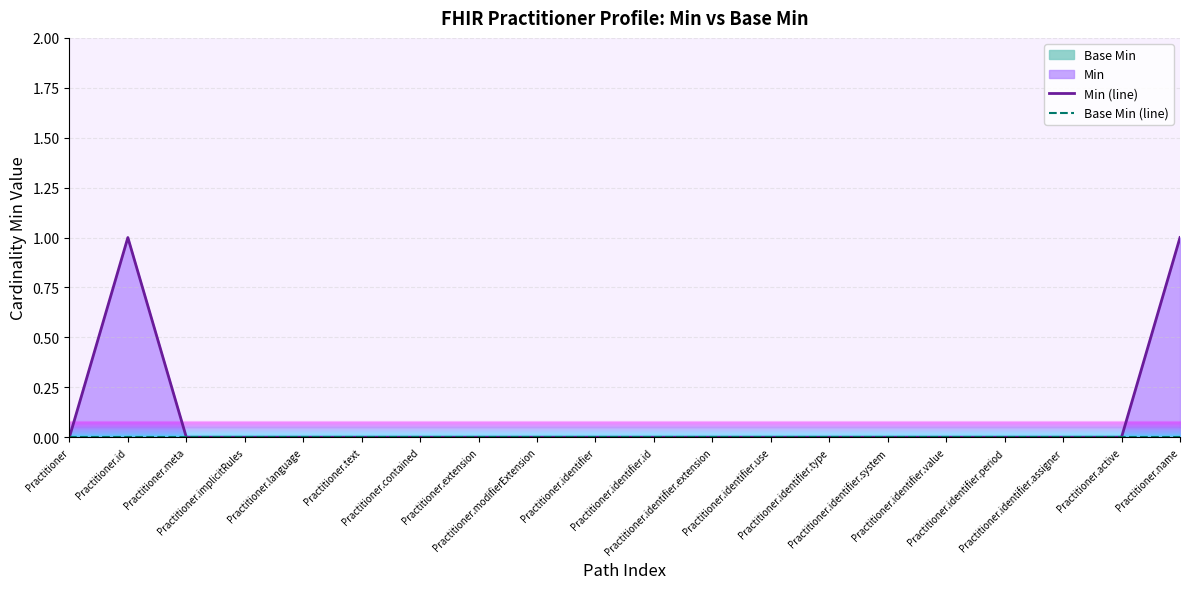

What is the maximum value shown in the chart?

1